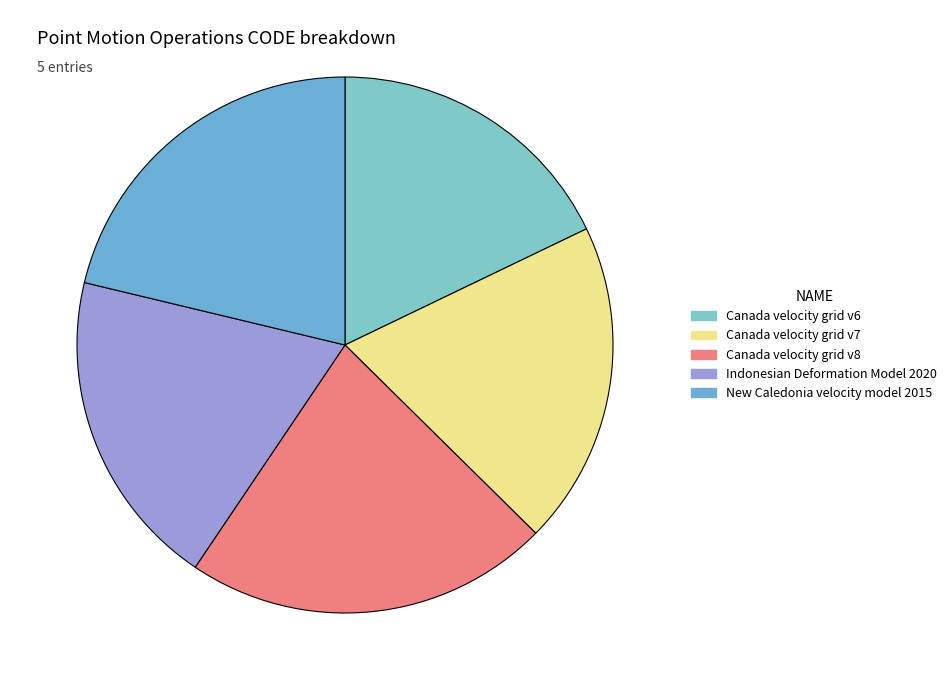

Which has a higher value, Canada velocity grid v8 or Canada velocity grid v6?

Canada velocity grid v8